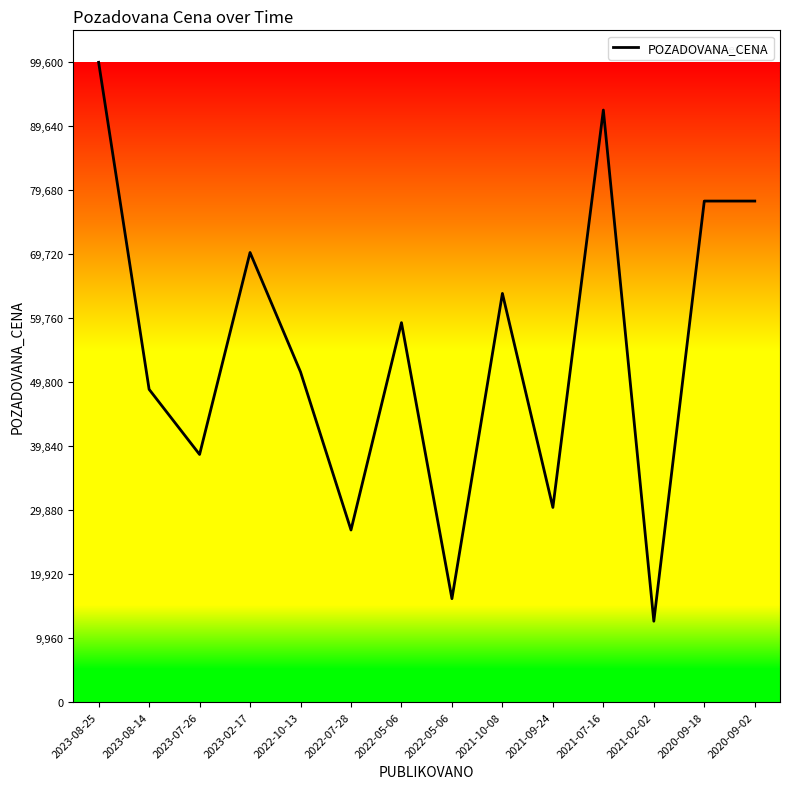

Is it true that the value at 2023-07-26 is 68493?

False